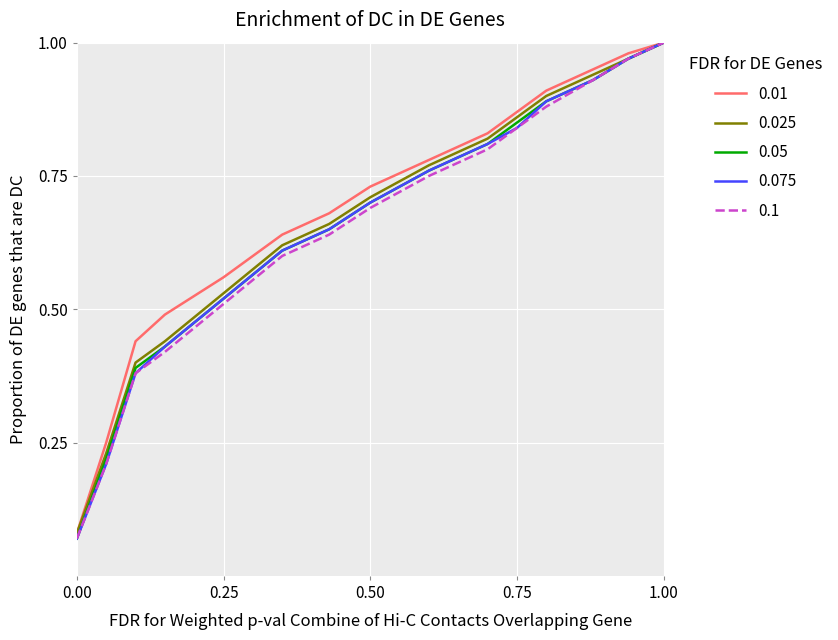

Which category has the highest value in the 0.025 series?

1.00